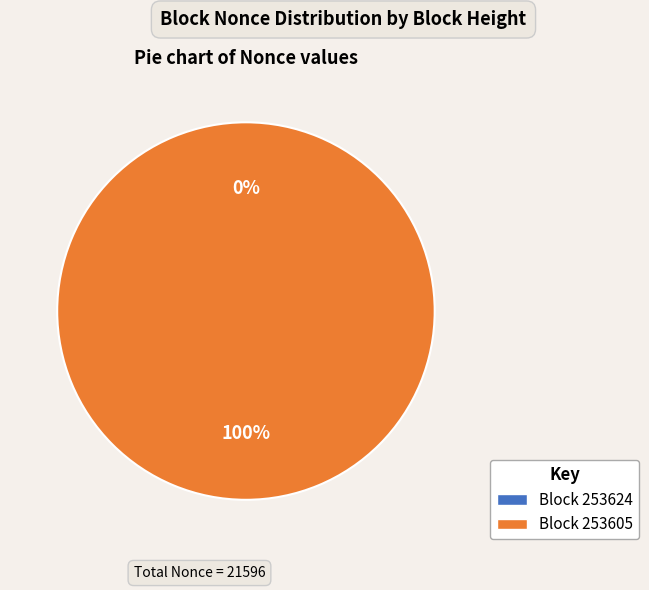

How many slices are in this pie chart?

2